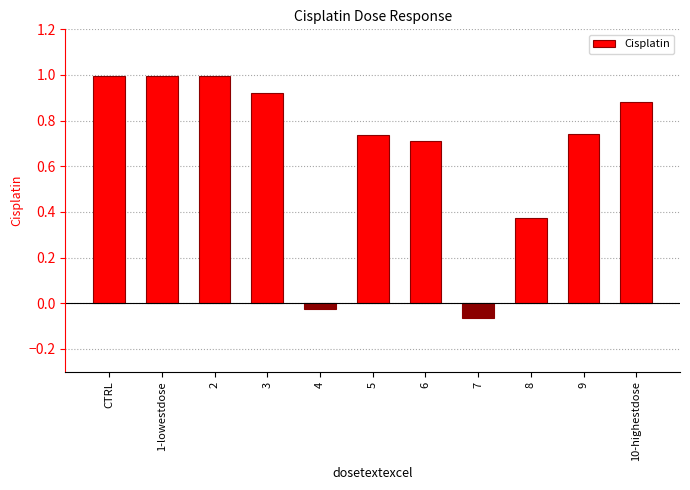

Which has a higher value, 3 or 10-highestdose?

3